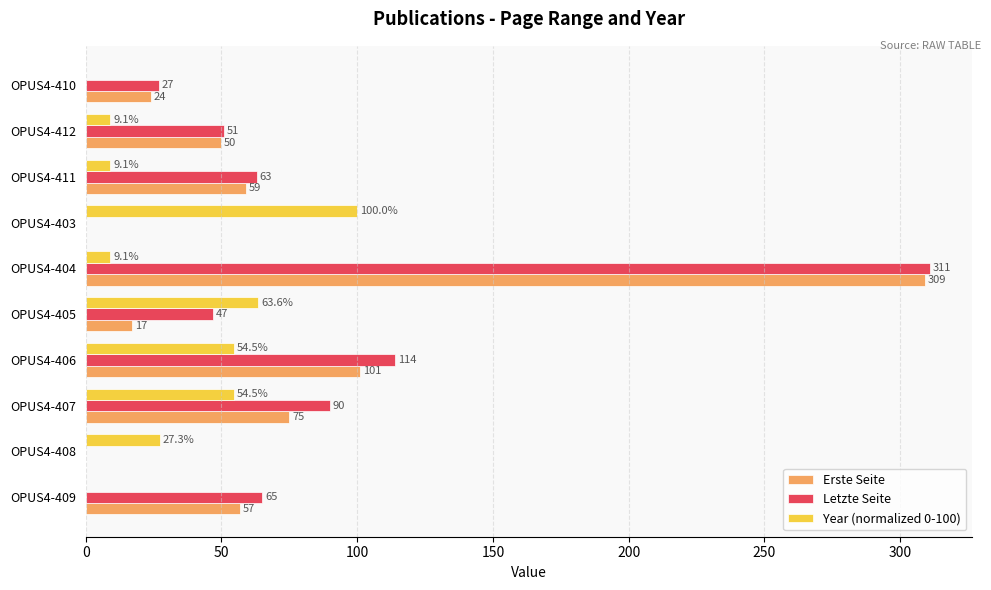

Which series has the largest total across all categories?

Letzte Seite